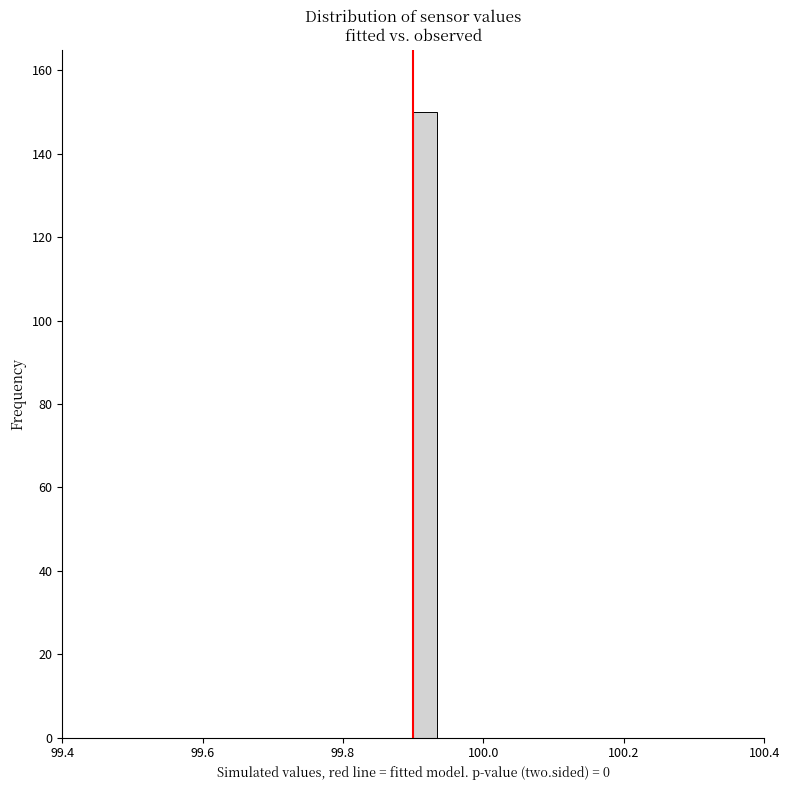

Read against the x-axis, roughly where is the centre of the tallest bar?

99.92